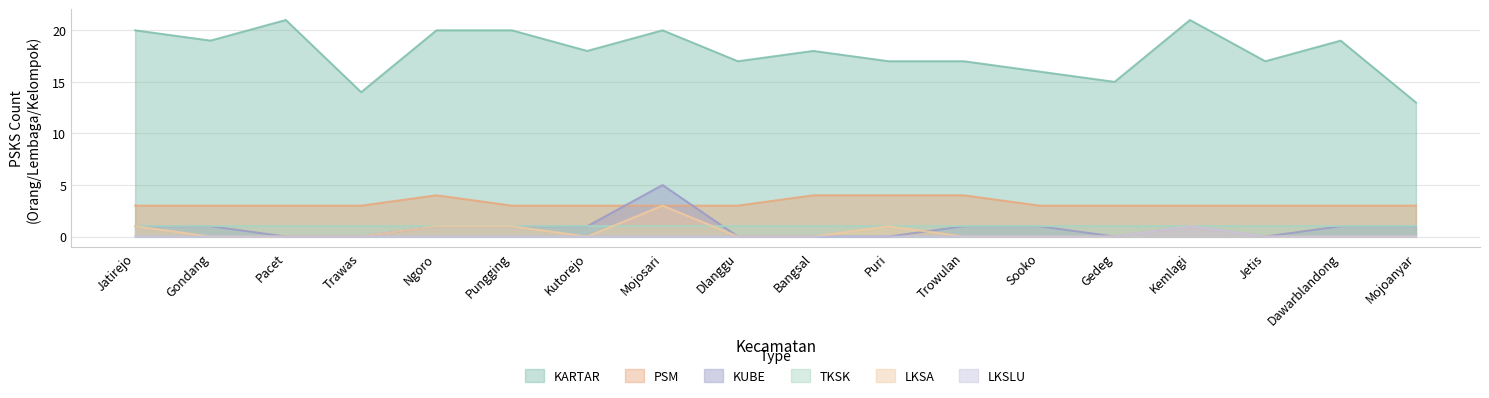

Is the value of KUBE at Dawarblandong greater than the value of LKSA at Mojosari?

No